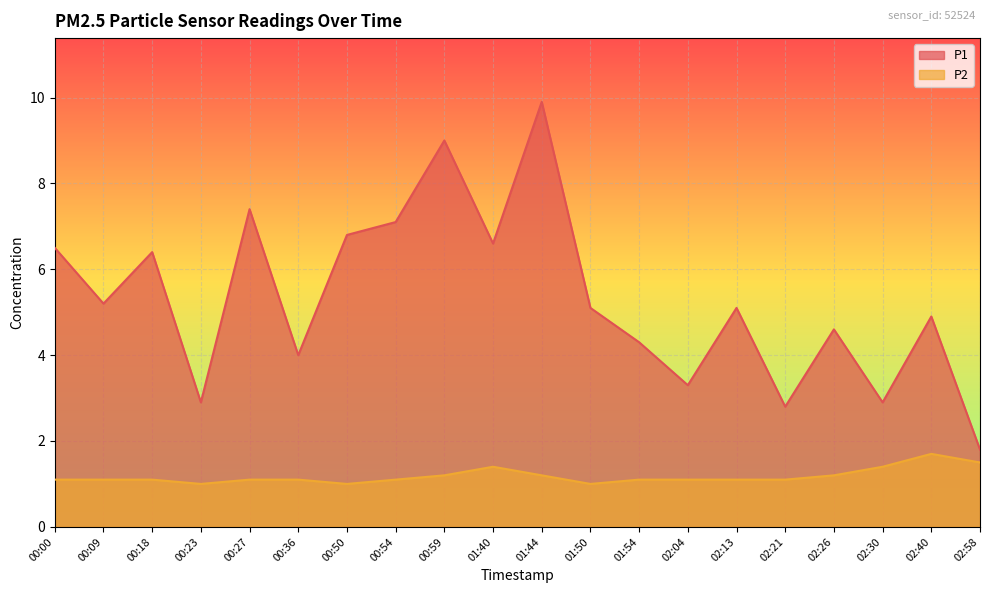

How many lines are shown in the chart?

2